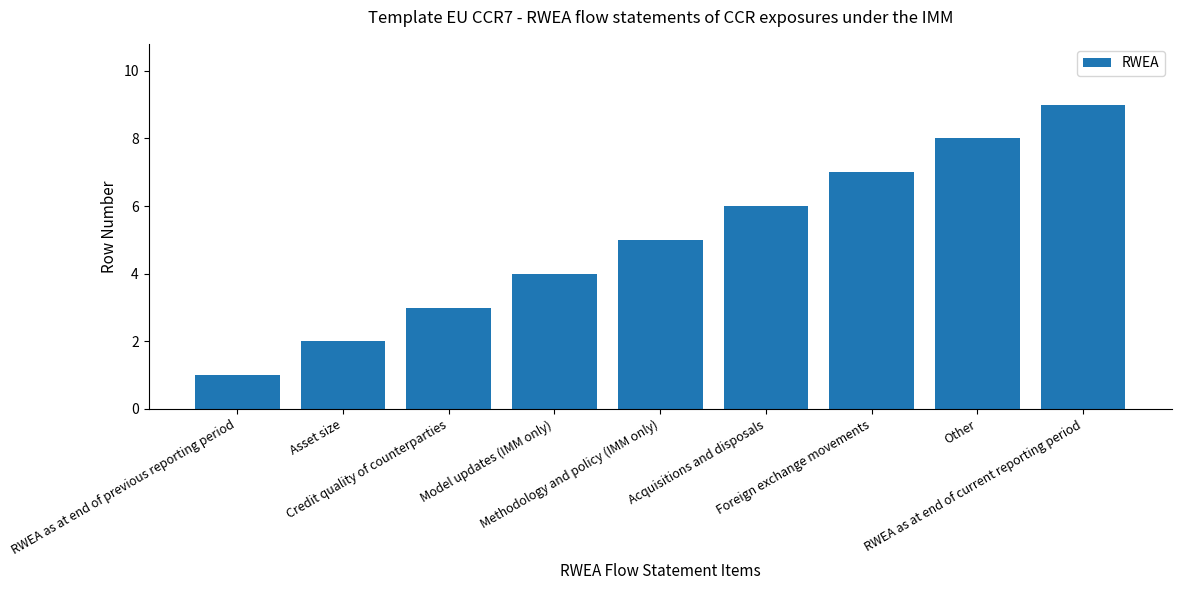

How many series are shown in this chart?

1